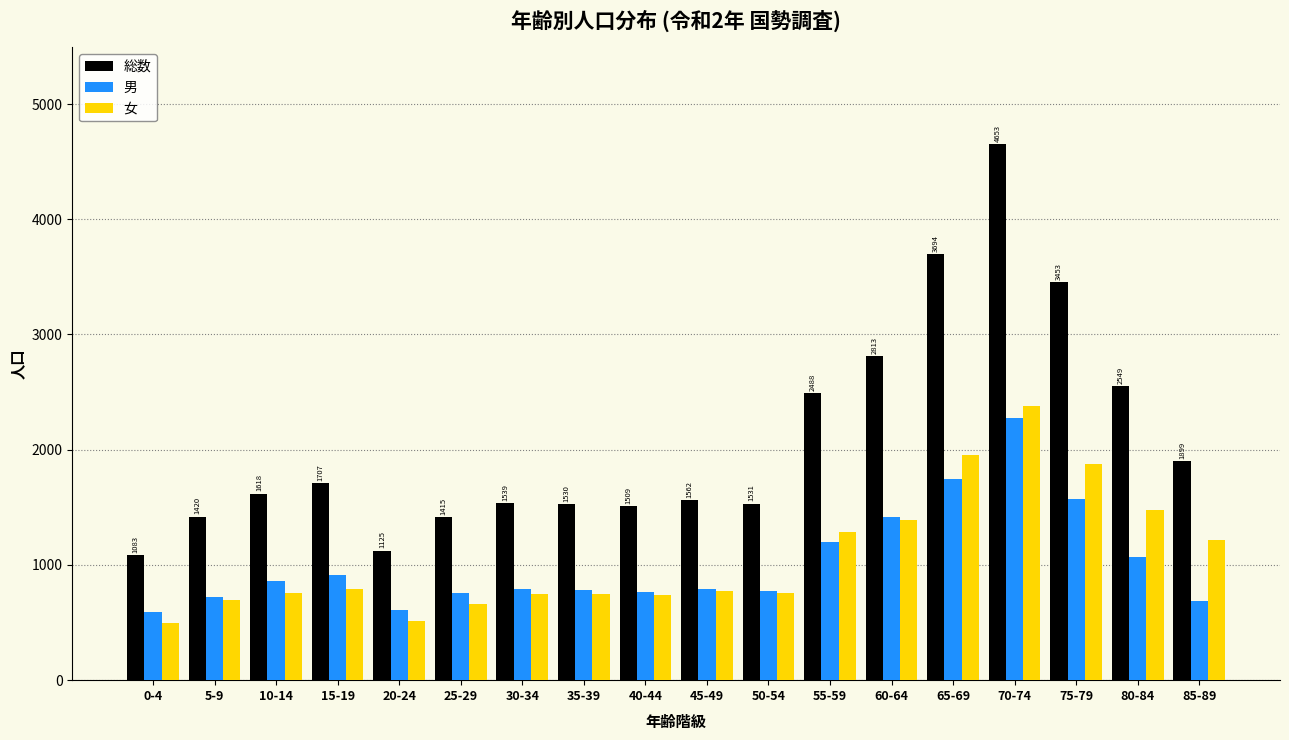

What is the sum of the 男 values at 65-69 and 50-54?

2515